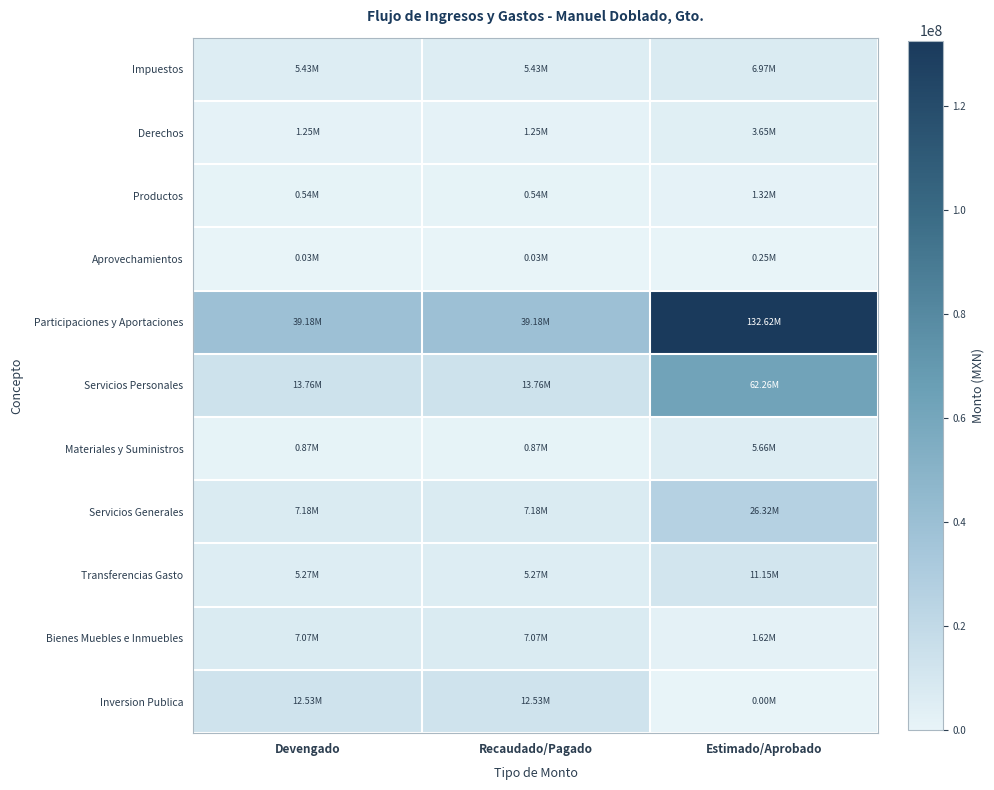

List the series in order of their peak value, highest first.

Participaciones y Aportaciones, Servicios Personales, Servicios Generales, Inversion Publica, Transferencias Gasto, Bienes Muebles e Inmuebles, Impuestos, Materiales y Suministros, Derechos, Productos, Aprovechamientos